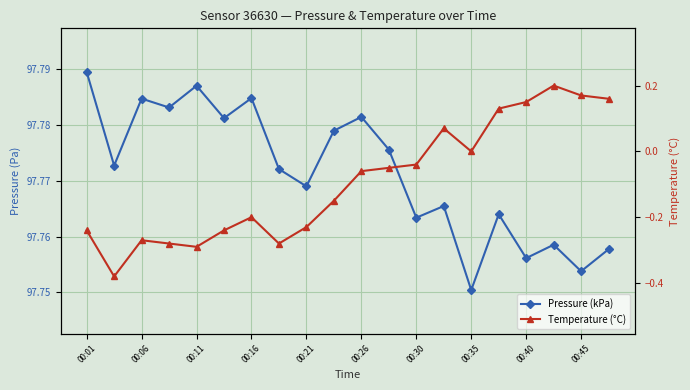

Reading left to right, list all the values displayed in this chart.

Pressure (kPa): 97.8	97.8	97.8	97.8	97.8	97.8	97.8	97.8	97.8	97.8	97.8	97.8	97.8	97.8	97.8	97.8	97.8	97.8	97.8	97.8
Temperature (°C): -0.2	-0.4	-0.3	-0.3	-0.3	-0.2	-0.2	-0.3	-0.2	-0.1	-0.1	-0.1	-0.0	0.1	0.0	0.1	0.1	0.2	0.2	0.2